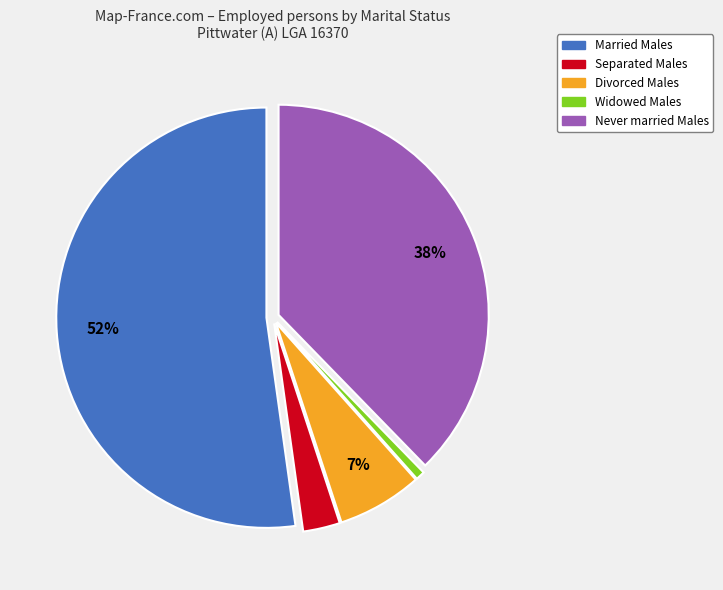

To the nearest percent, what portion does Widowed Males represent?

1%